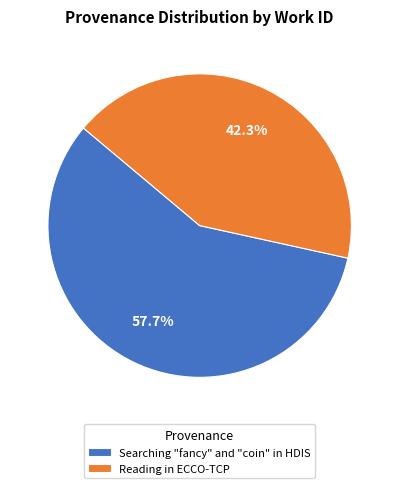

The Reading in ECCO-TCP slice represents 33% of the pie. True or false?

False